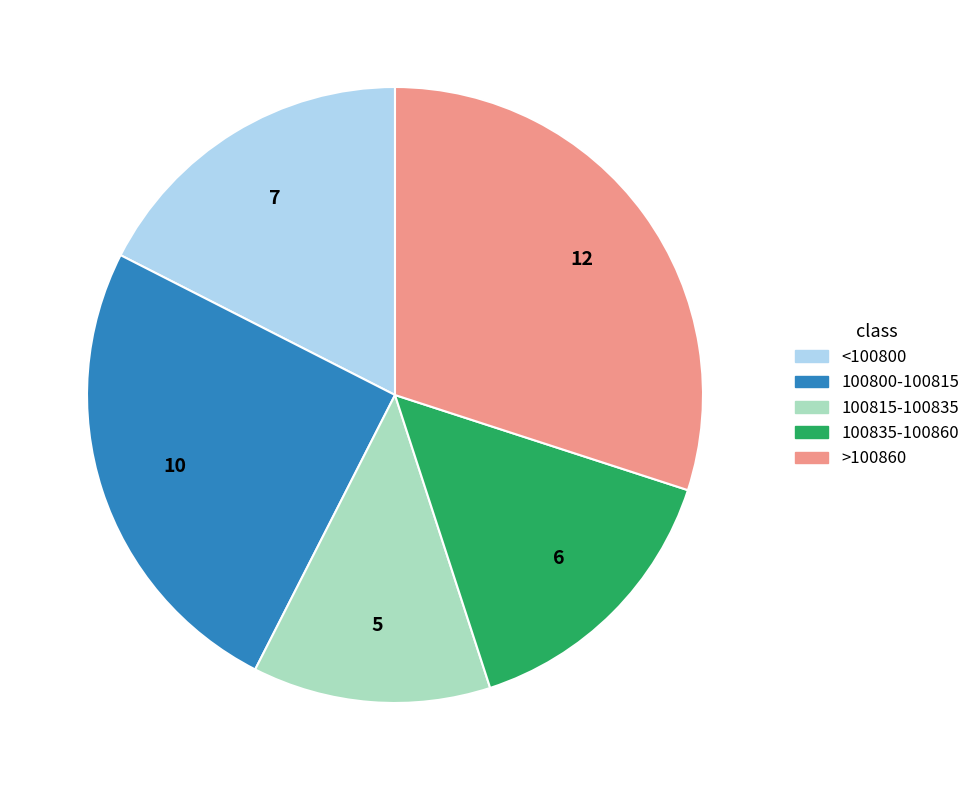

Which slice is the largest?

>100860